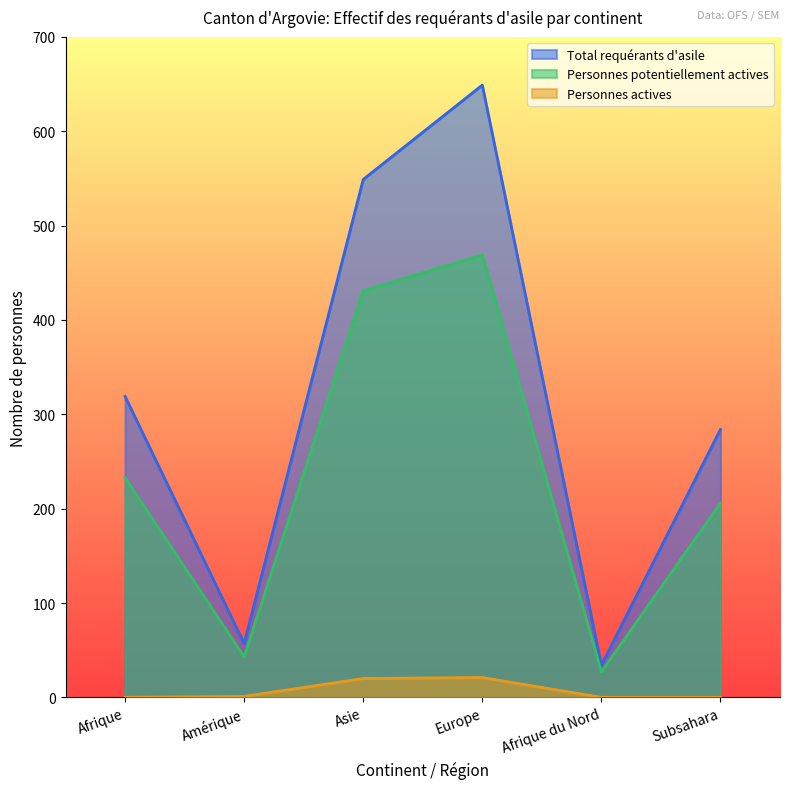

What are all the series names shown in the legend?

Total requérants d'asile, Personnes potentiellement actives, Personnes actives